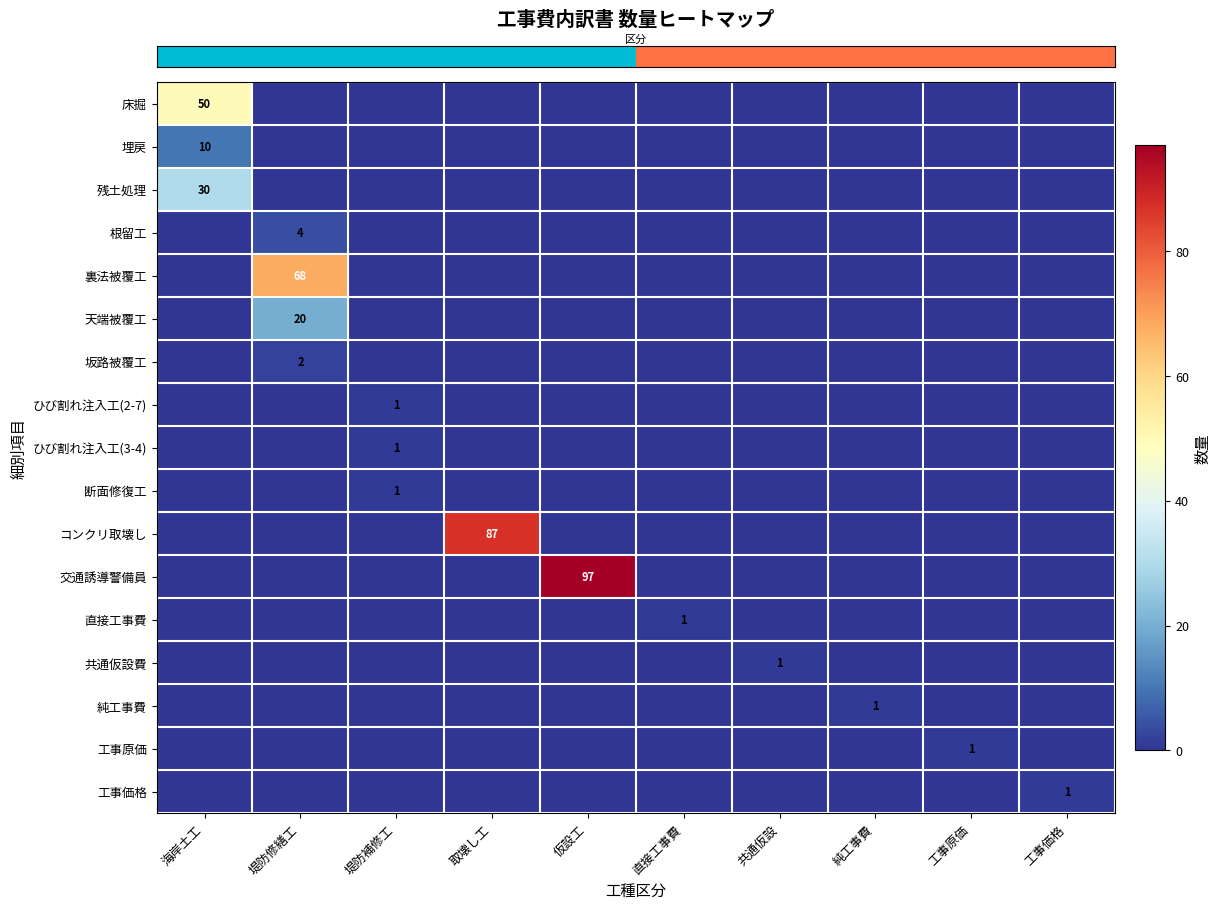

The value of row_4 at 工事価格 is -41. True or false?

False